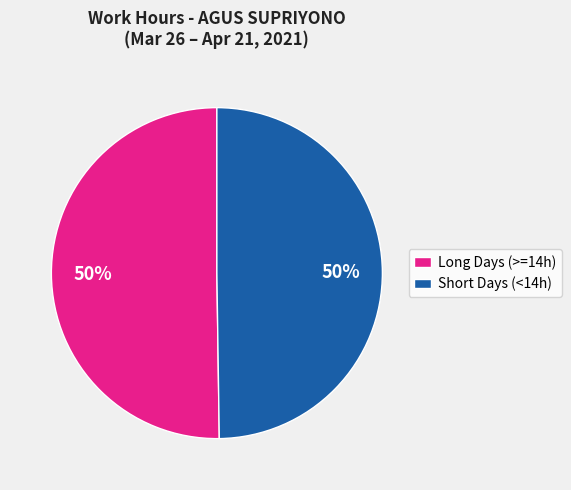

True or false: Long Days (>=14h) accounts for 40% of the total.

False